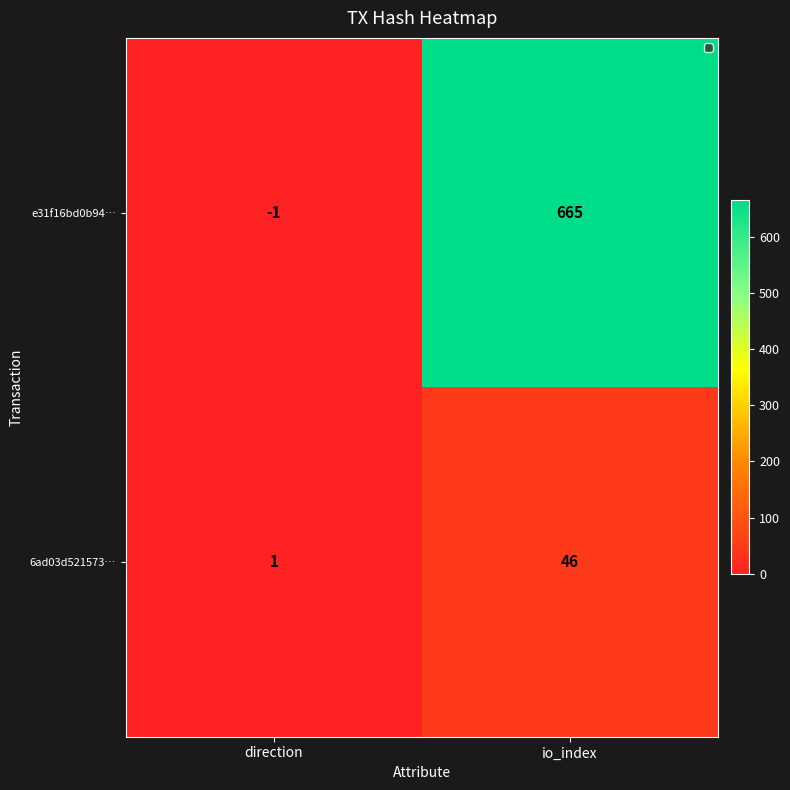

Which series has the largest range (max minus min)?

e31f16bd0b94…